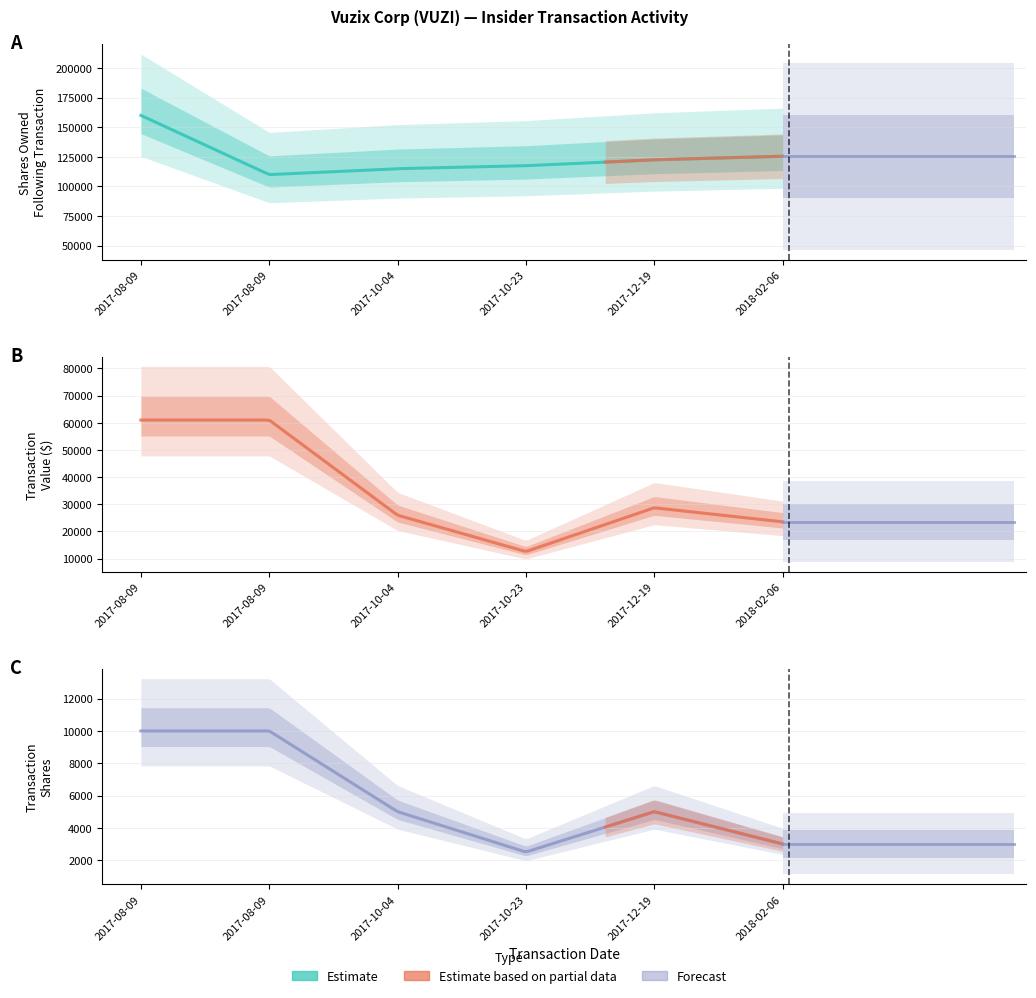

Where does the transactionShares series first go above 5000?

2017-08-09